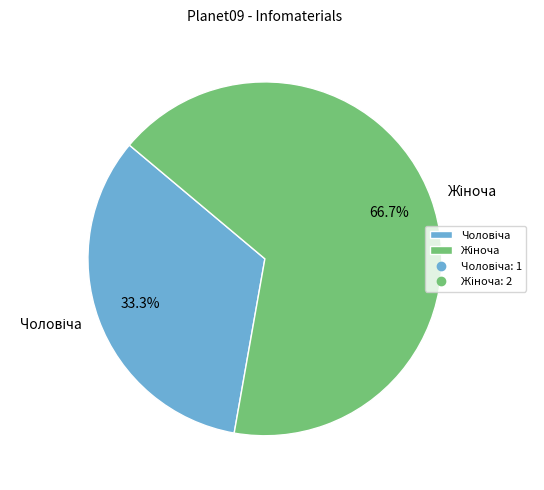

Does any single category account for the majority?

Yes